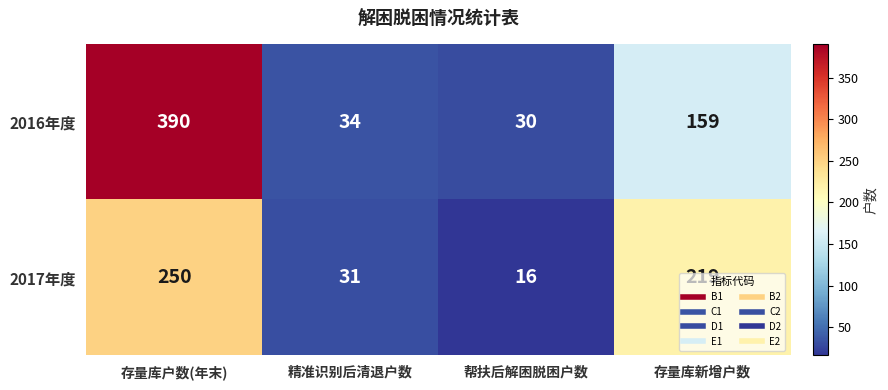

At which category is the sum across all series the highest?

存量库户数(年末)